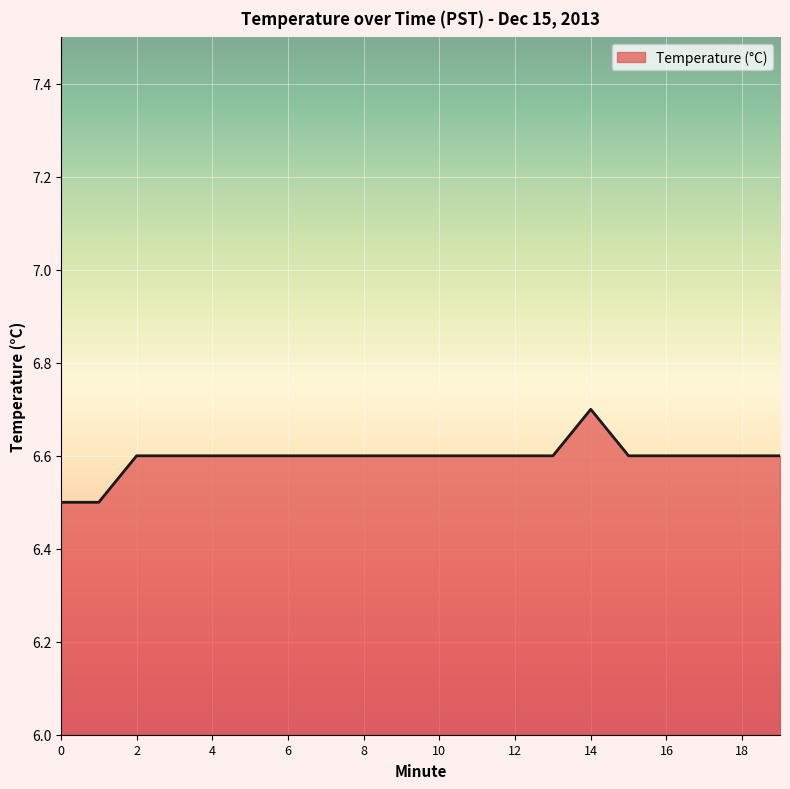

What is the smallest value displayed?

6.5